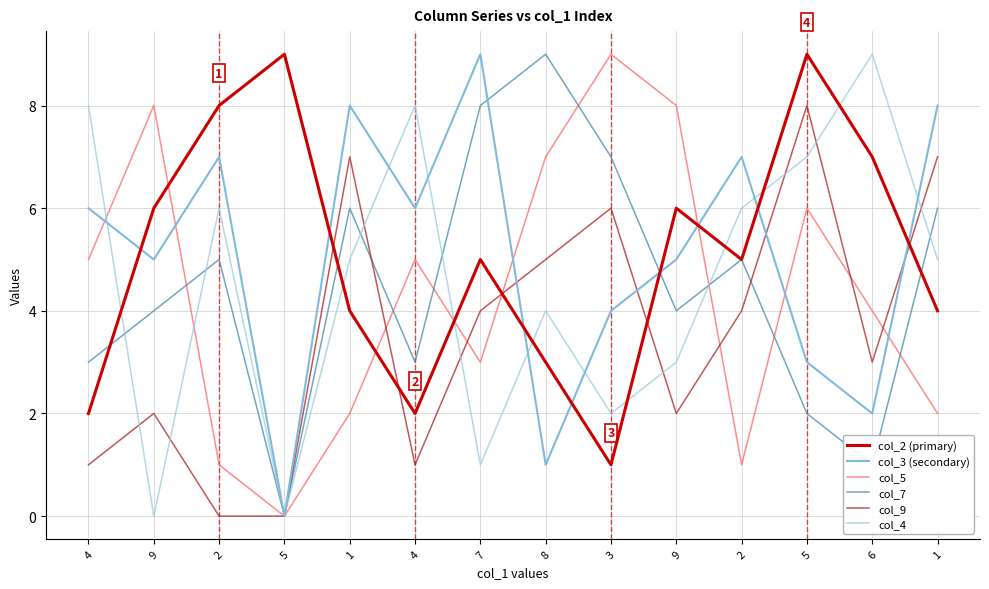

How many lines are shown in the chart?

6